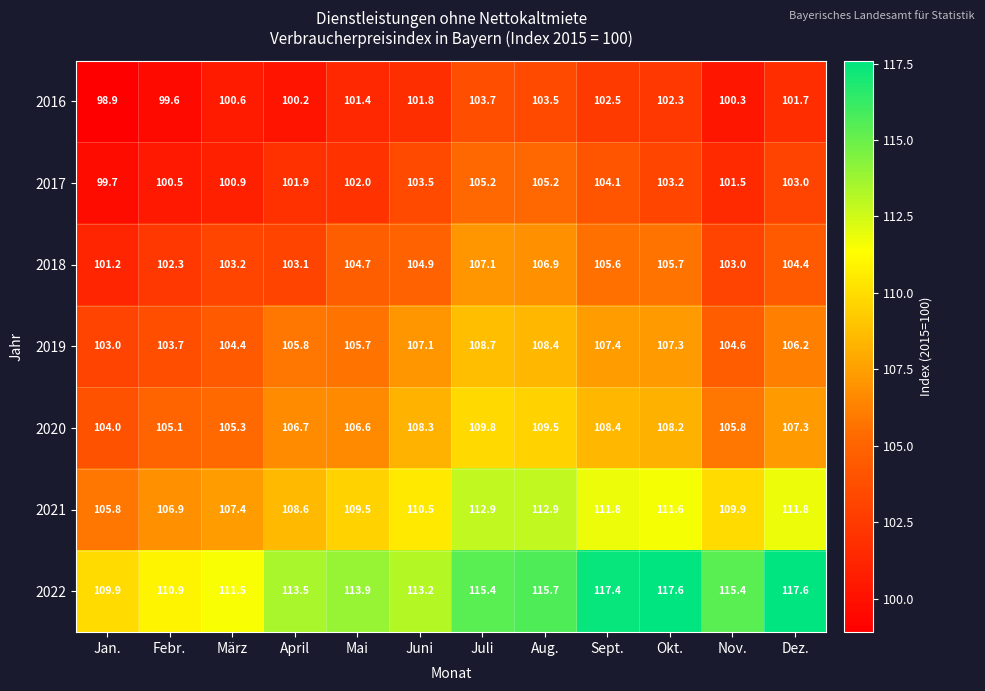

What is the sum of all 2022 values?

1372.0